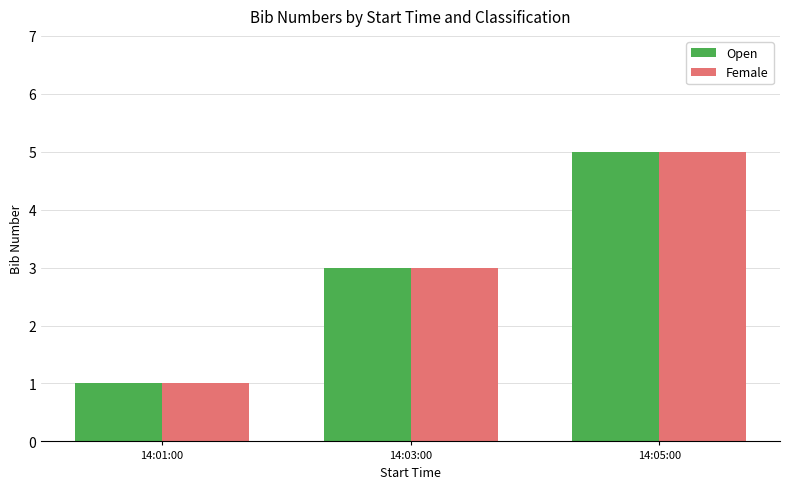

What is the minimum value shown in the chart?

1